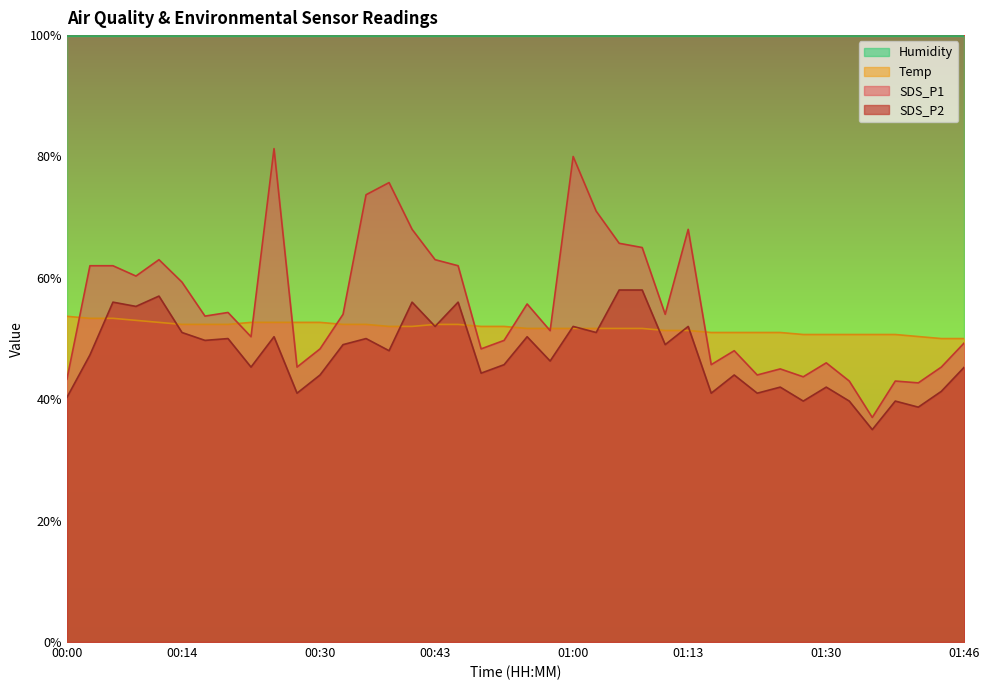

Count the number of categories in the chart.

40